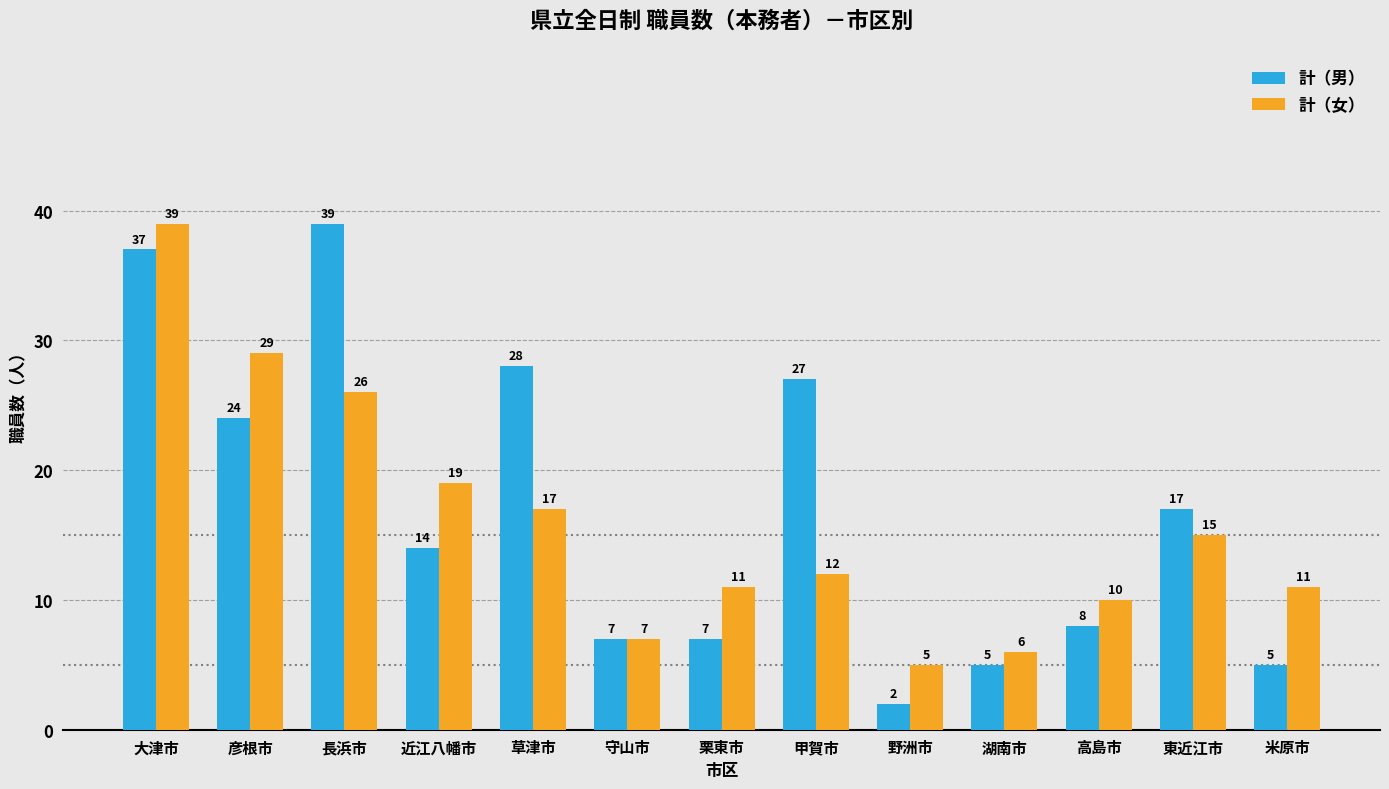

What is the difference between the second highest and second lowest values in the 計（女） series?

23